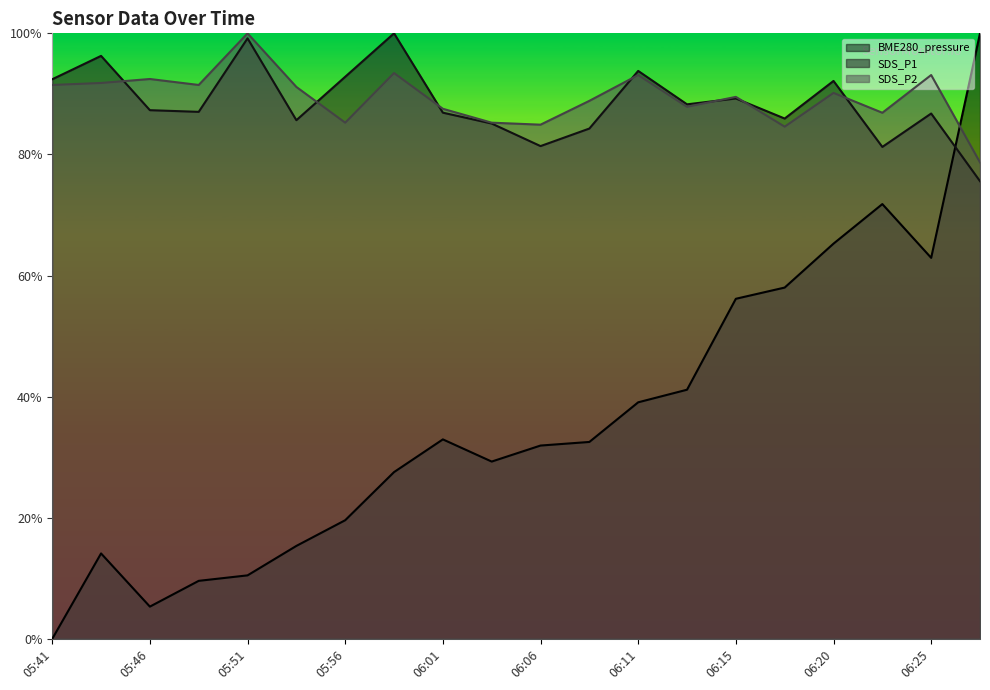

What is the label of the 18th point from the left?

06:23